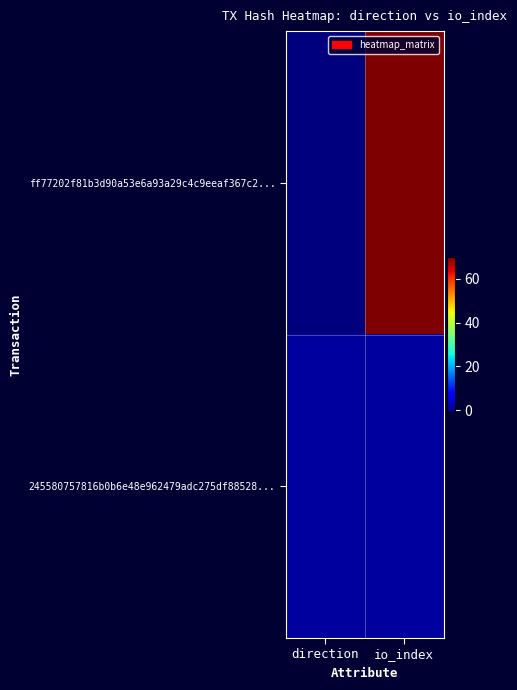

What is the greatest value displayed?

70